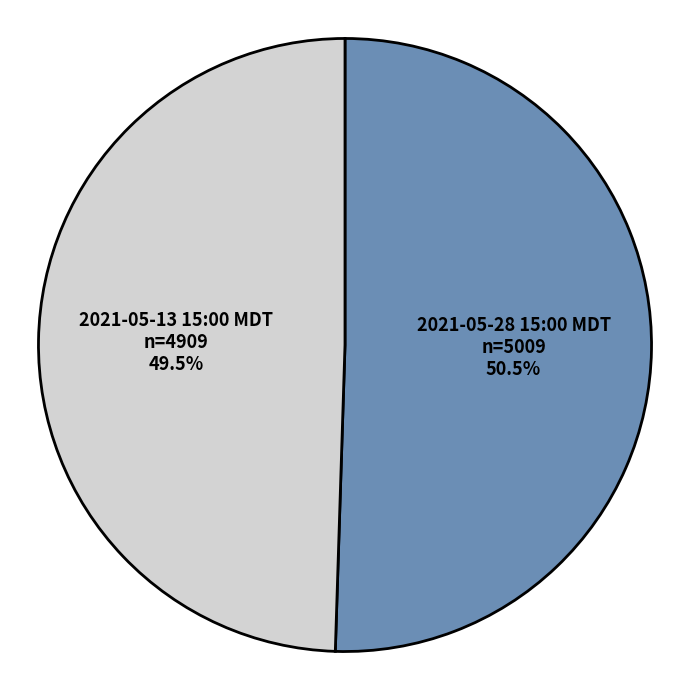

Is the sum of 2021-05-28 15:00 MDT and 2021-05-13 15:00 MDT greater than half?

Yes